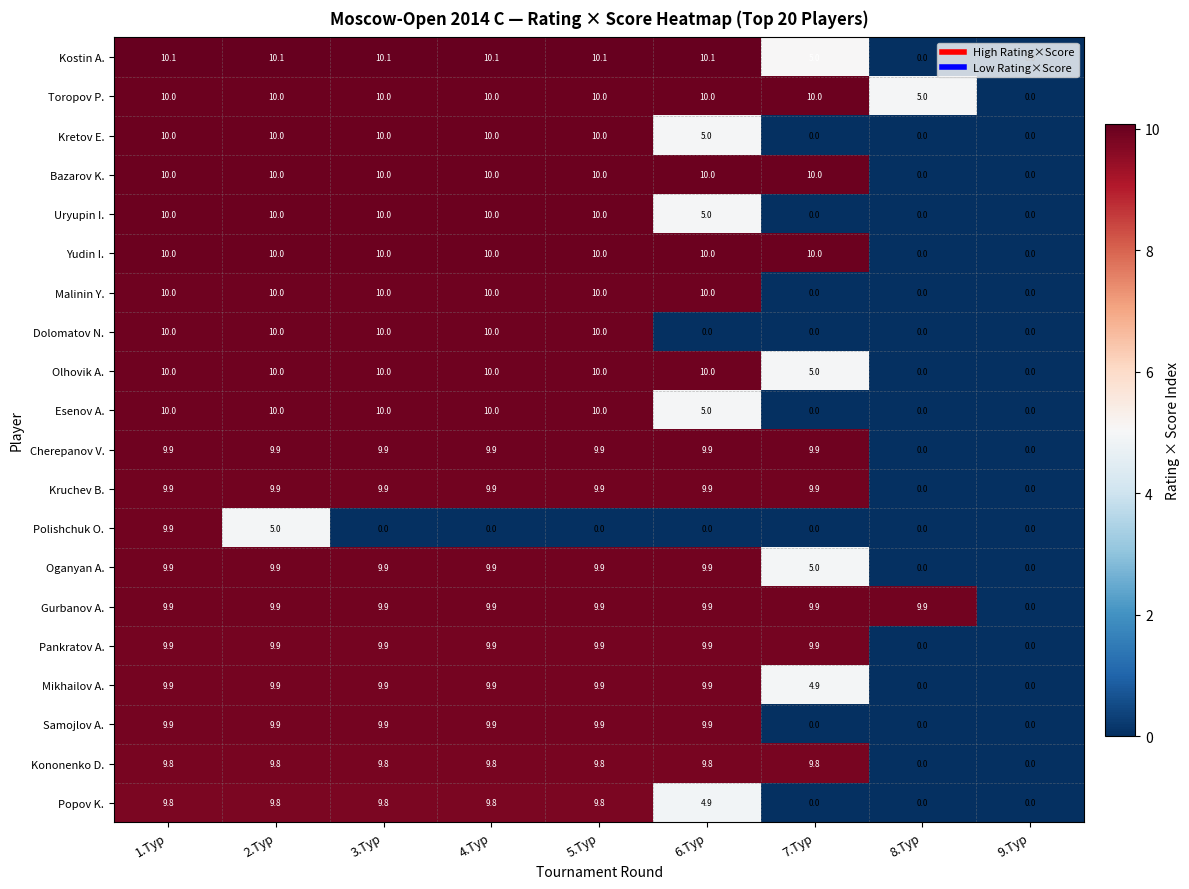

What is the total value across all series at 1.Тур?

198.9